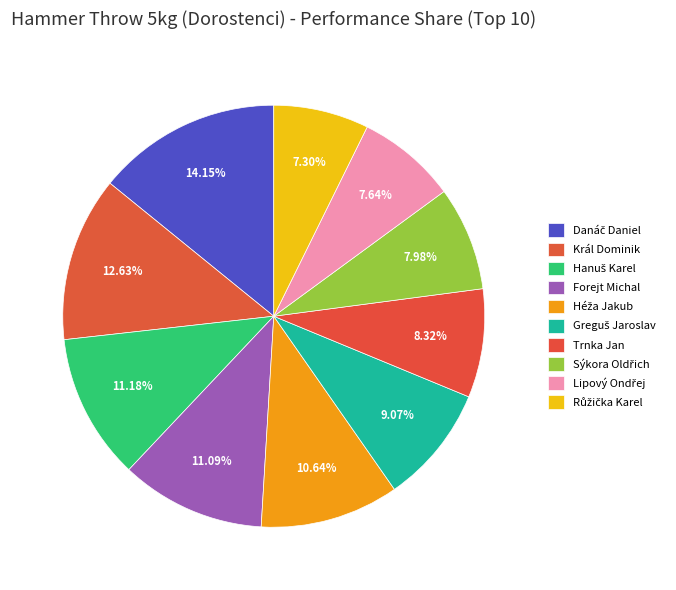

Count the number of slices in the pie.

10